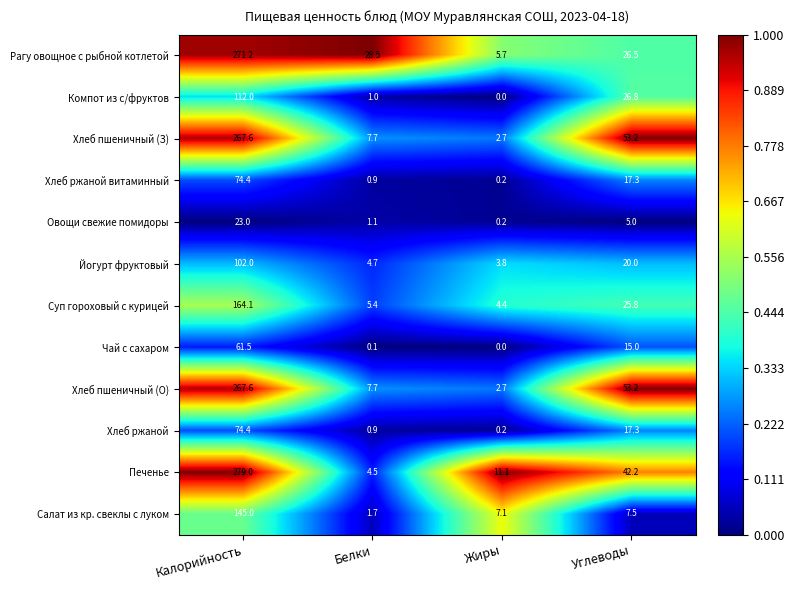

What is the average value of the Хлеб ржаной витаминный series?

23.2